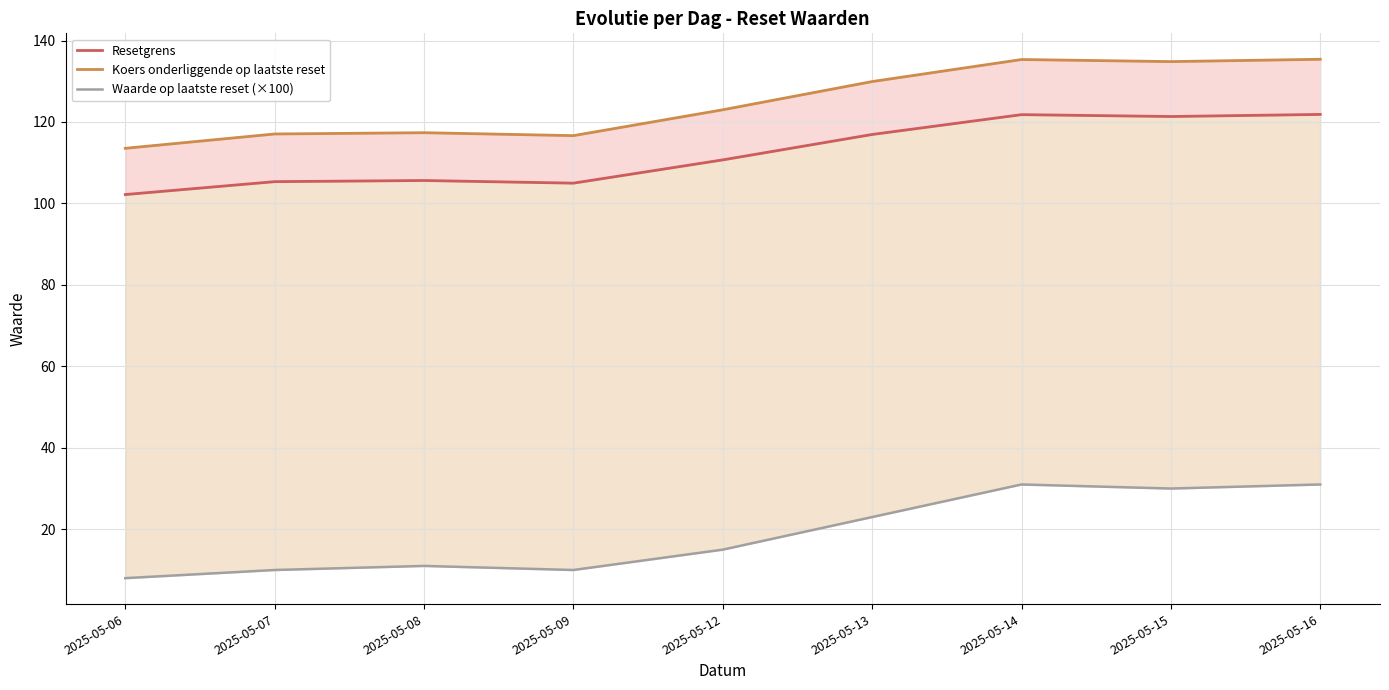

Is the value of Resetgrens at 2025-05-08 greater than the value of Waarde op laatste reset (×100) at 2025-05-08?

Yes